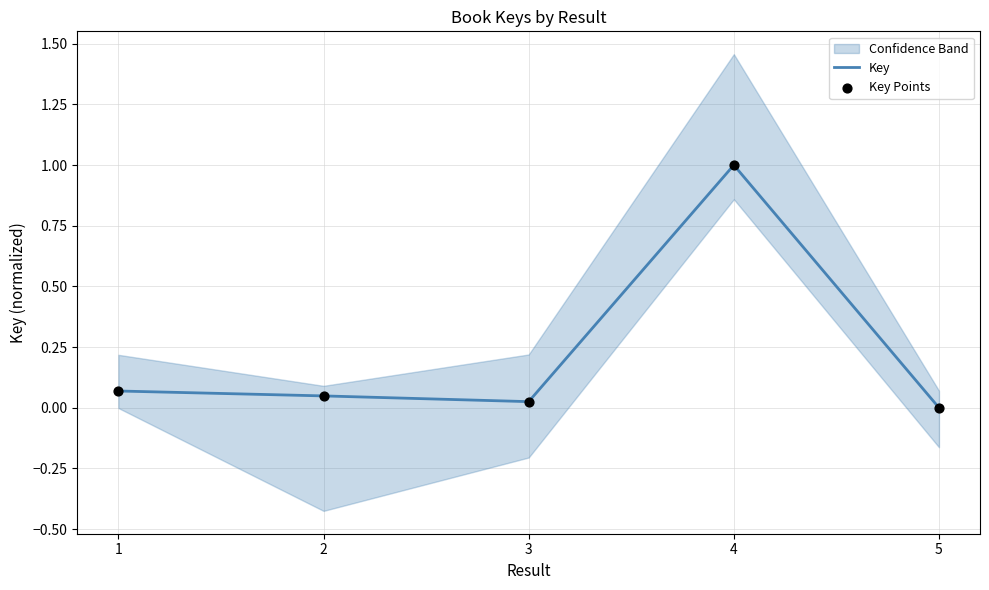

At which category is the sum across all series the highest?

4